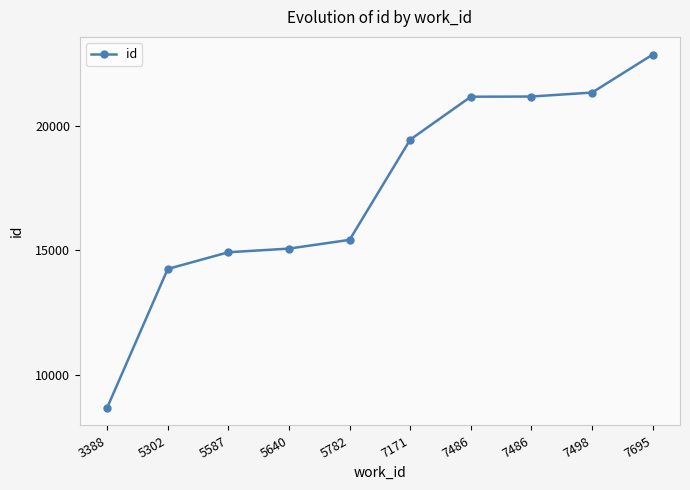

Approximately how many times larger is the value at 7695 compared to 5782?

1.5